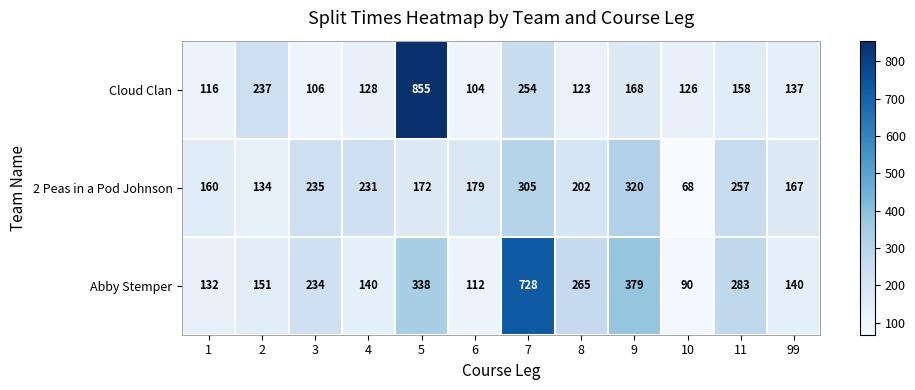

At which category is the sum across all series the highest?

5